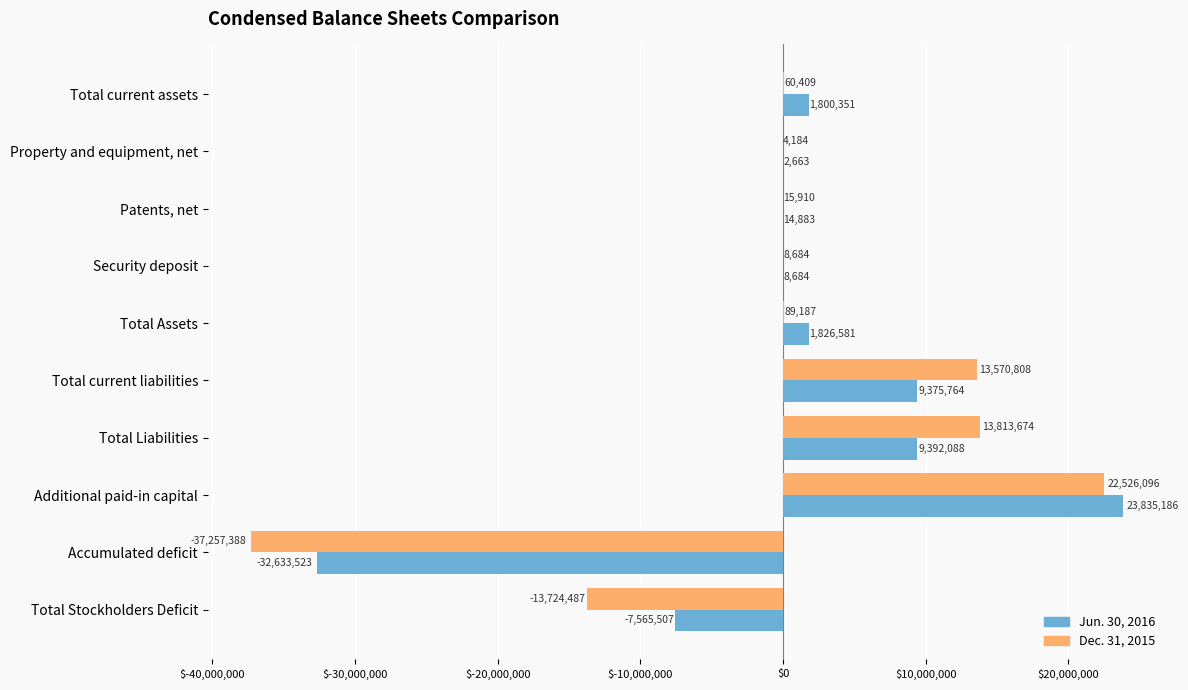

What are all the series names shown in the legend?

Jun. 30, 2016, Dec. 31, 2015